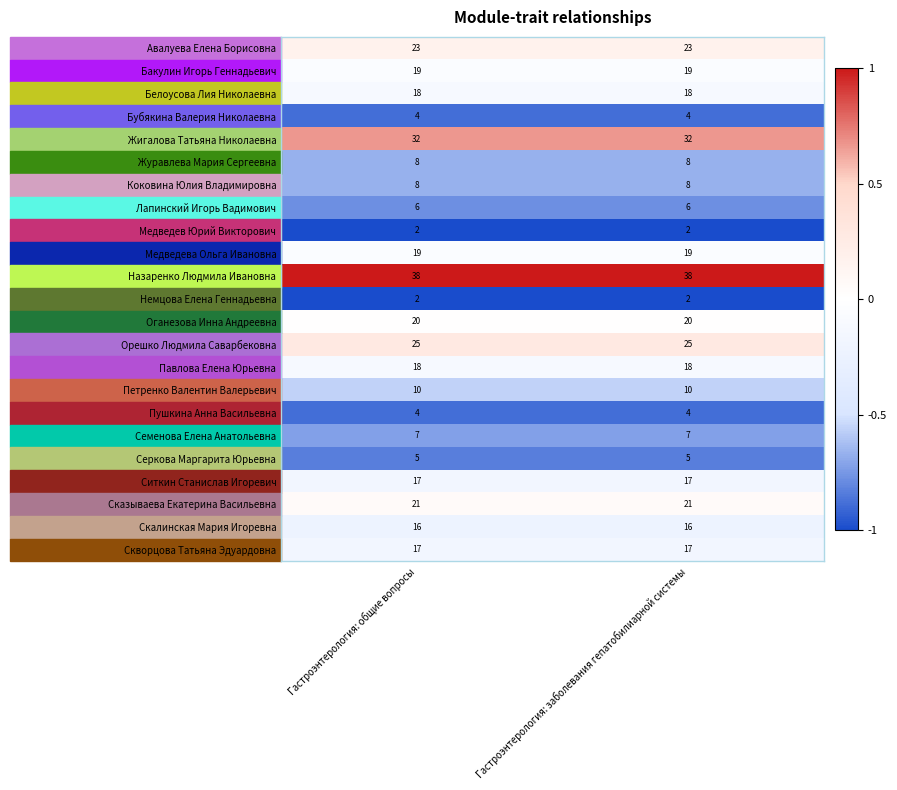

What is the greatest value displayed?

38